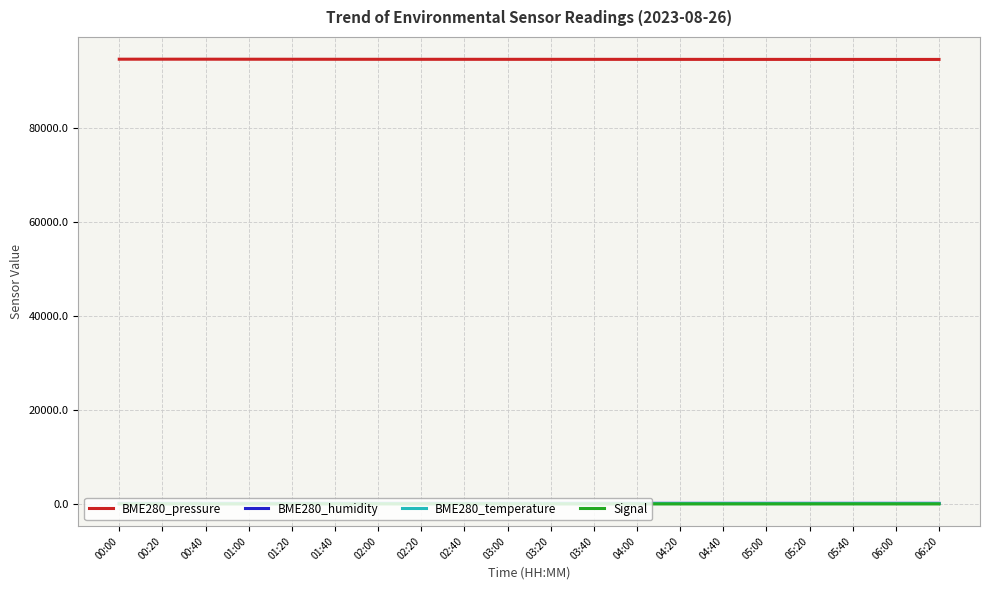

What is the approximate value of BME280_temperature at 01:00?

25.5